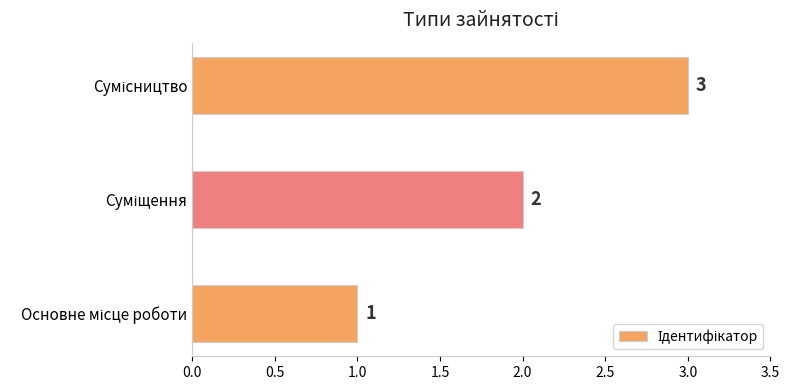

How many values are between 1 and 3?

3